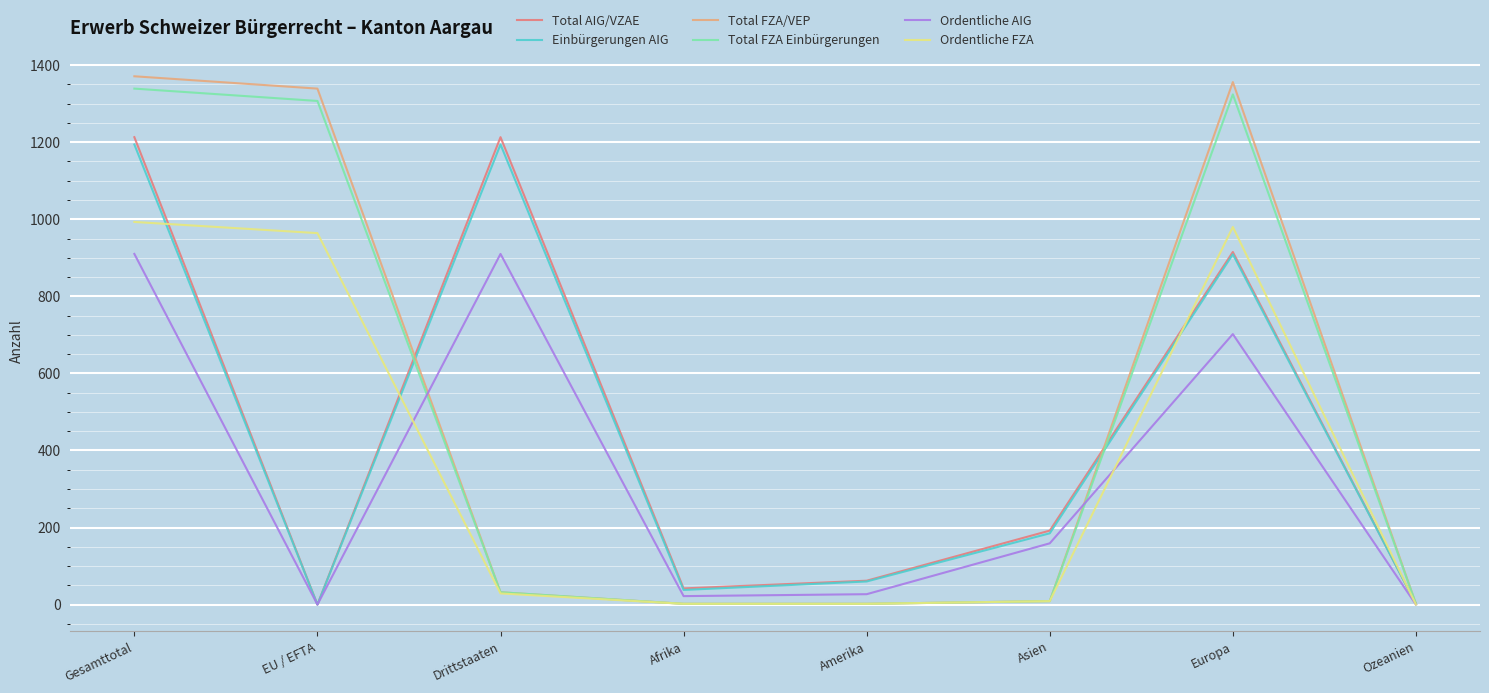

What is the difference between the second highest and second lowest values in the Einbürgerungen AIG series?

1192